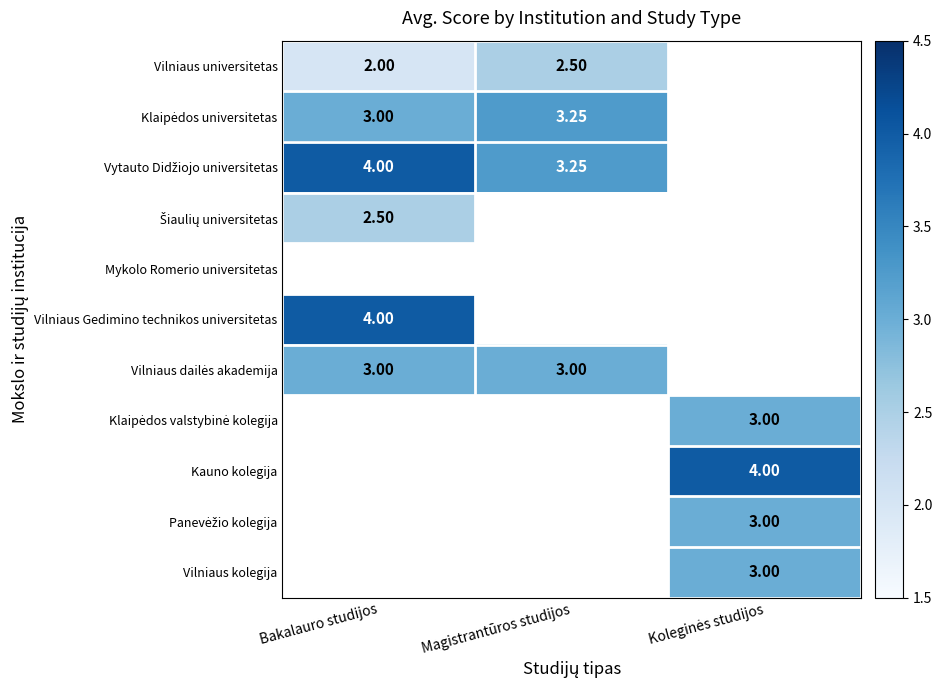

What is the maximum value shown in the chart?

4.0